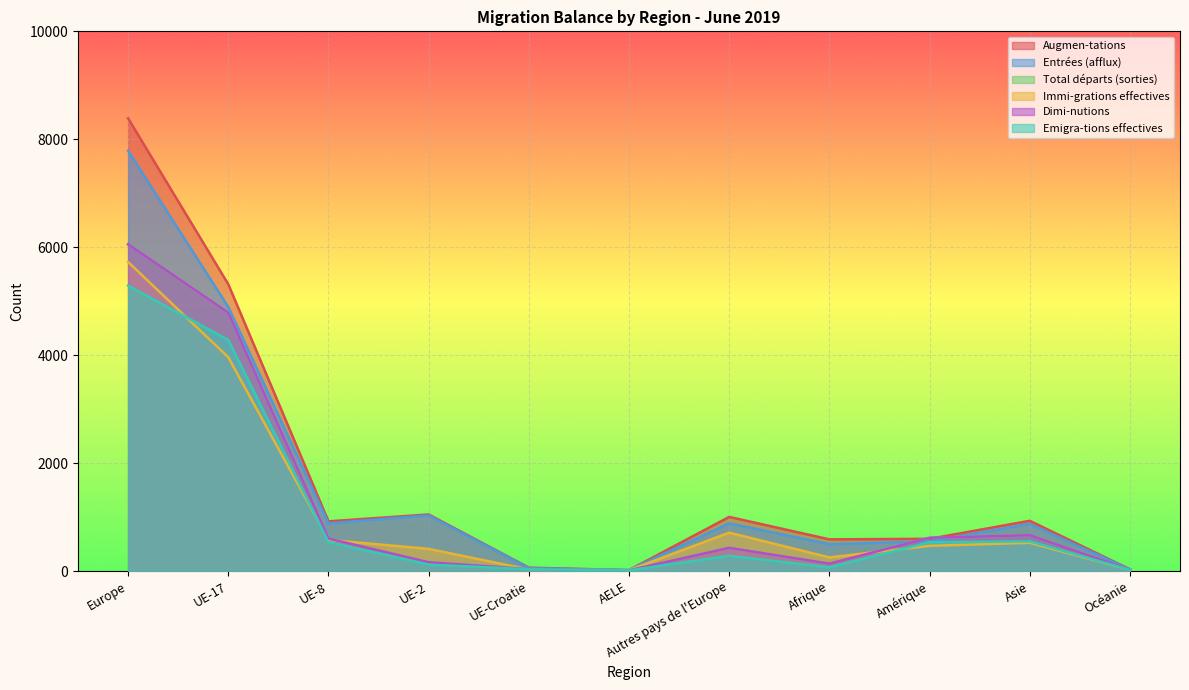

List the series in order of their peak value, highest first.

Augmen-tations, Entrées (afflux), Total départs (sorties), Dimi-nutions, Immi-grations effectives, Emigra-tions effectives